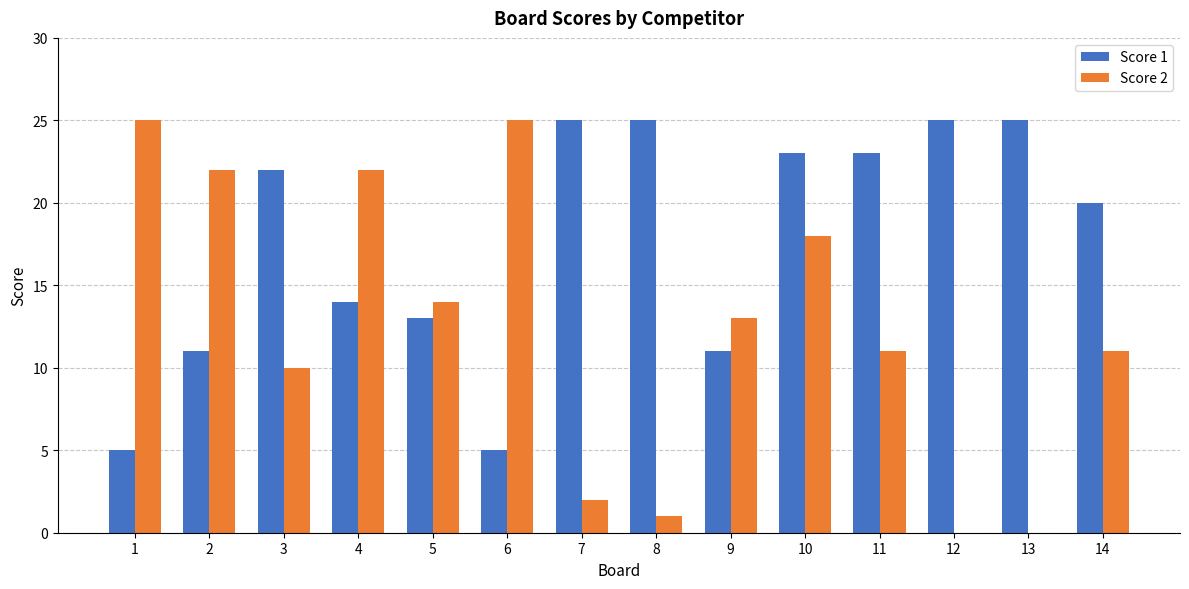

Does the chart contain stacked bars?

No